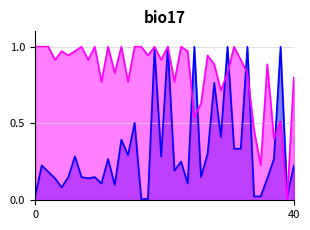

How many lines are shown in the chart?

2